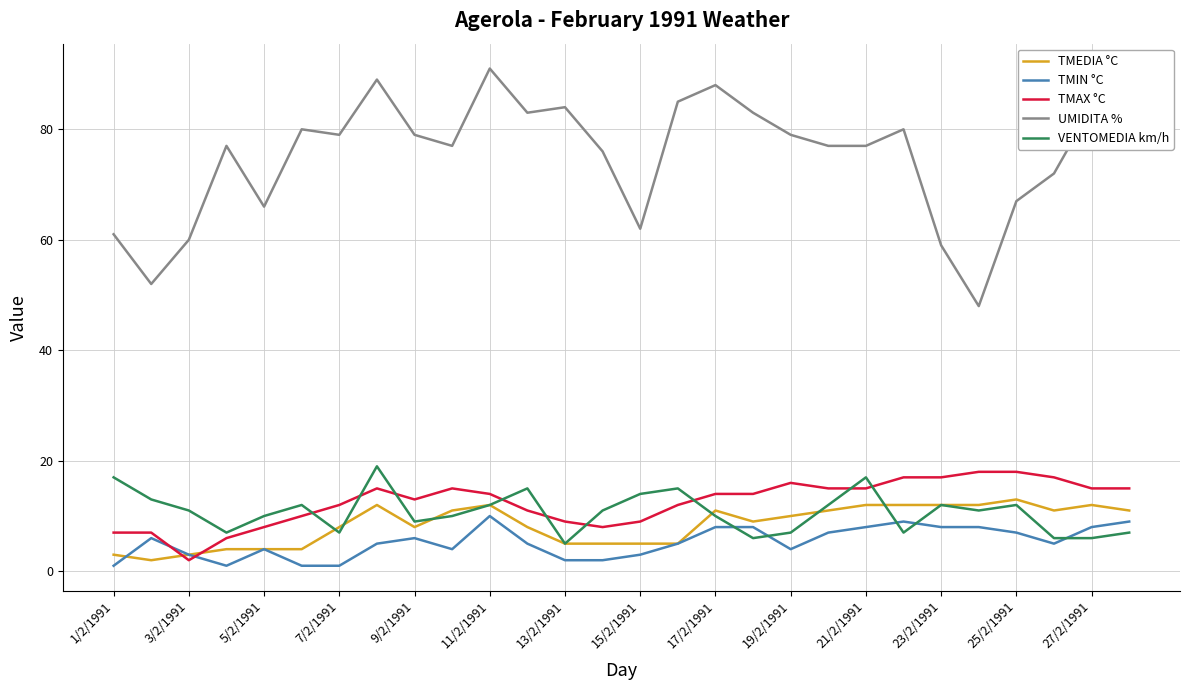

Which series has the widest spread of values?

UMIDITA %